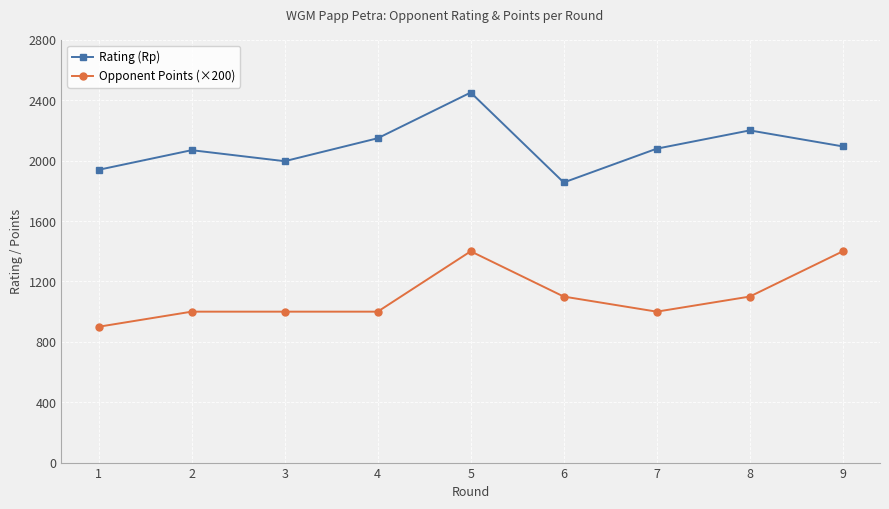

Which series changed the most between 4 and 5?

Opponent Points (×200)